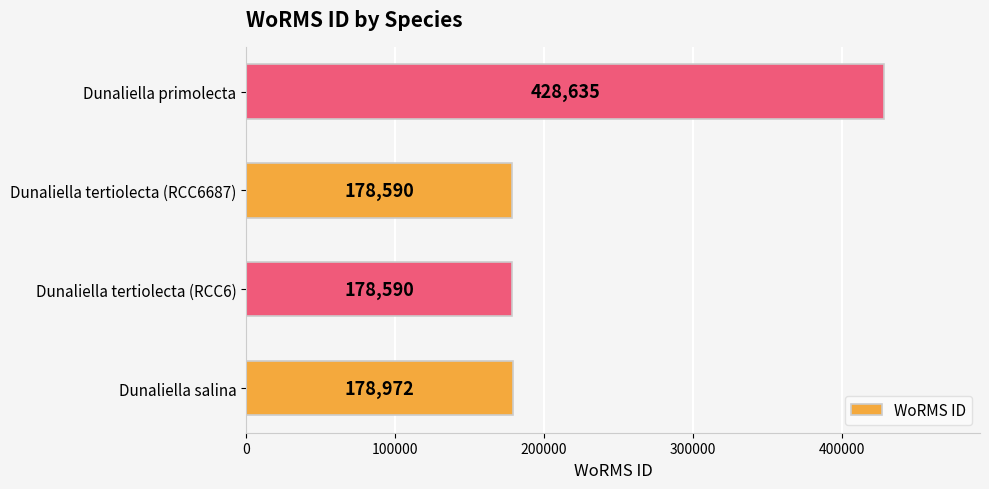

What is the ratio of the value at Dunaliella primolecta to the value at Dunaliella salina?

2.4